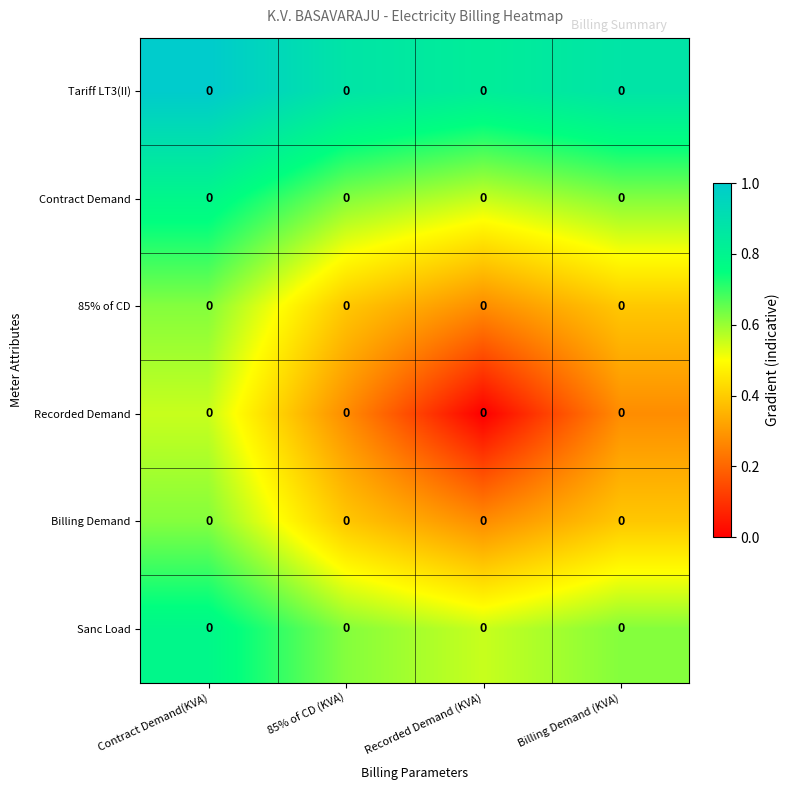

How many Tariff LT3(II) values are between 0 and 1?

4